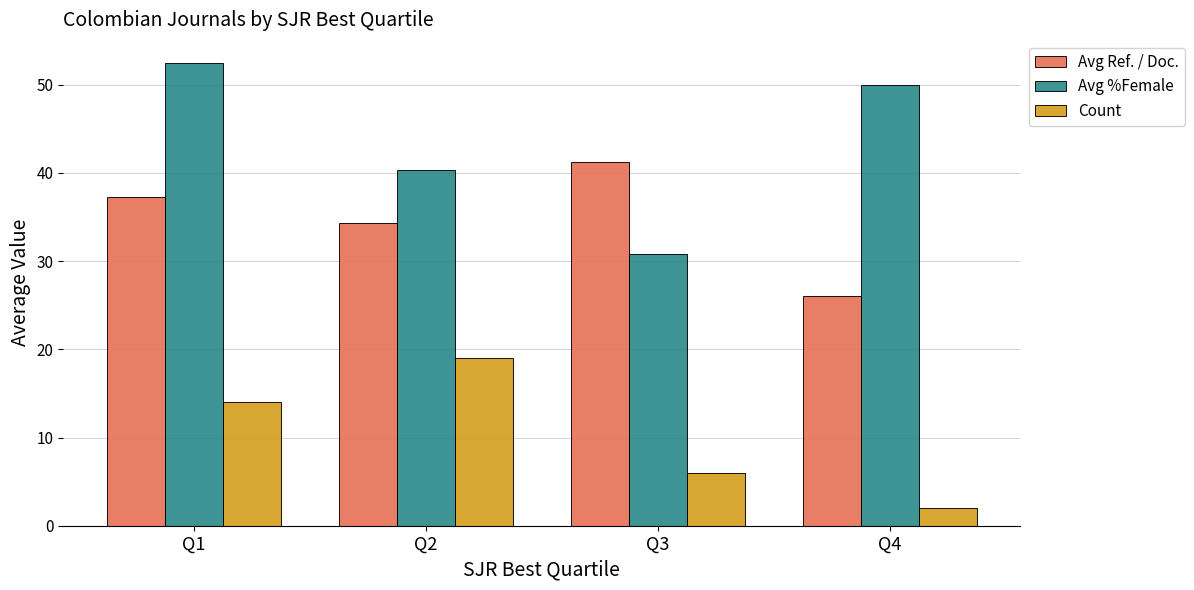

Count the number of data series in this chart.

3